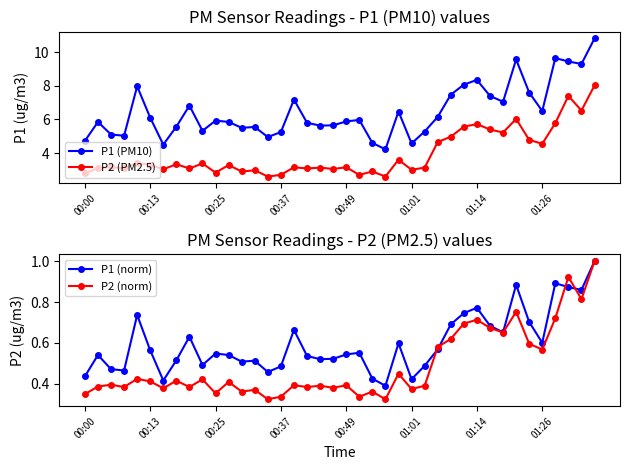

Count the P2 (norm) values in the range 0 to 1.

40